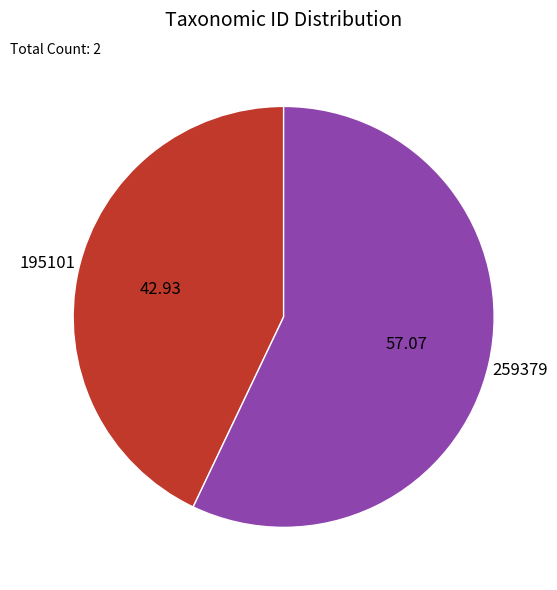

Rank the categories by value from highest to lowest.

259379, 195101